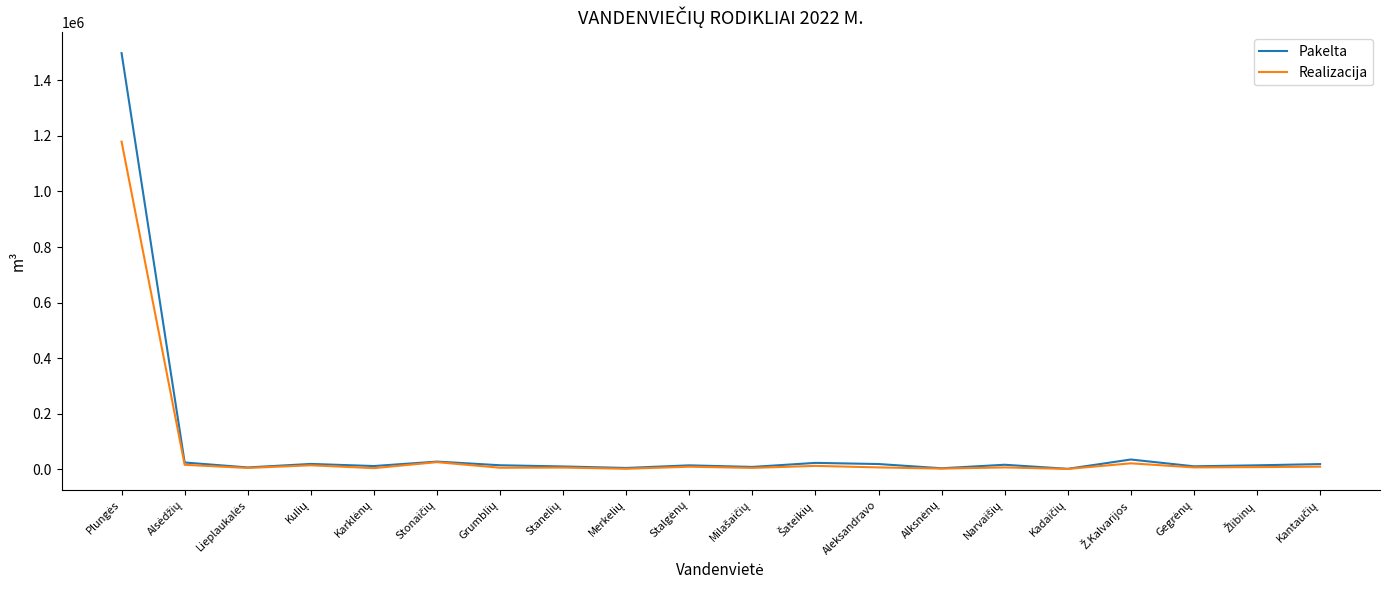

What is the maximum value for Realizacija?

1179591